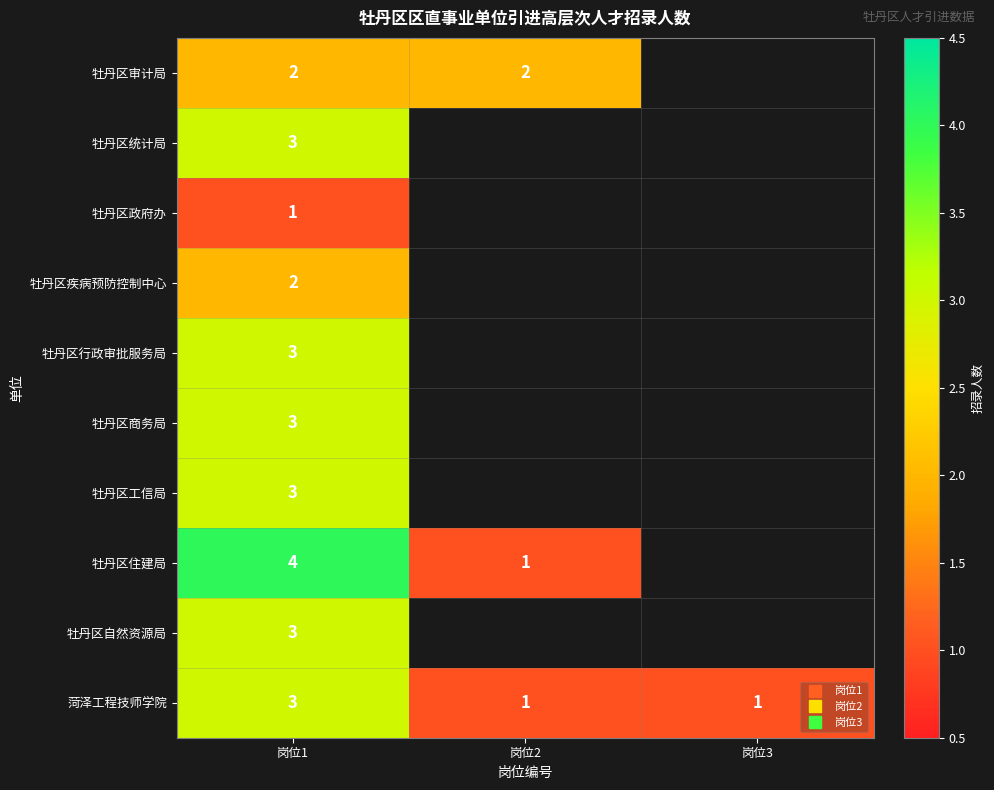

List the series in order of their peak value, lowest first.

牡丹区政府办, 牡丹区审计局, 牡丹区疾病预防控制中心, 牡丹区统计局, 牡丹区行政审批服务局, 牡丹区商务局, 牡丹区工信局, 牡丹区自然资源局, 菏泽工程技师学院, 牡丹区住建局